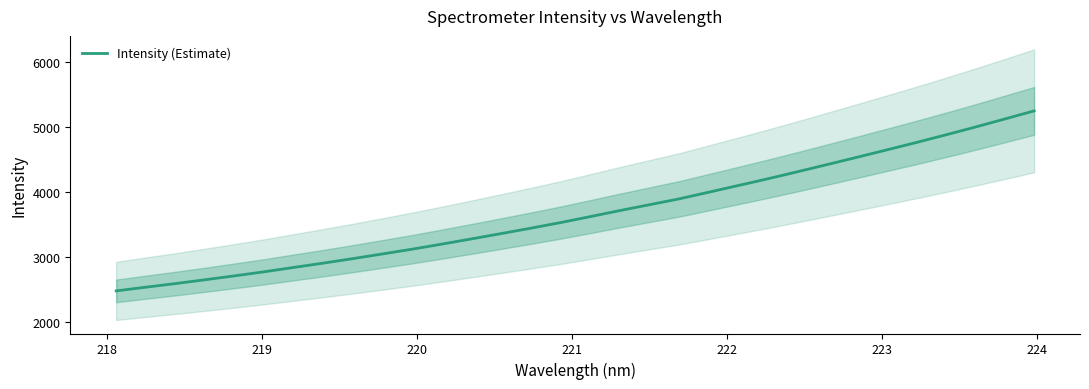

What is the sum of all values?

117924.7